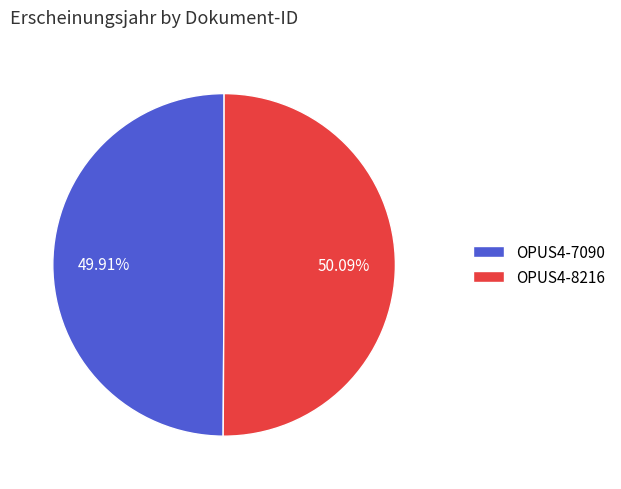

How much of the chart is everything except OPUS4-8216?

49.9%